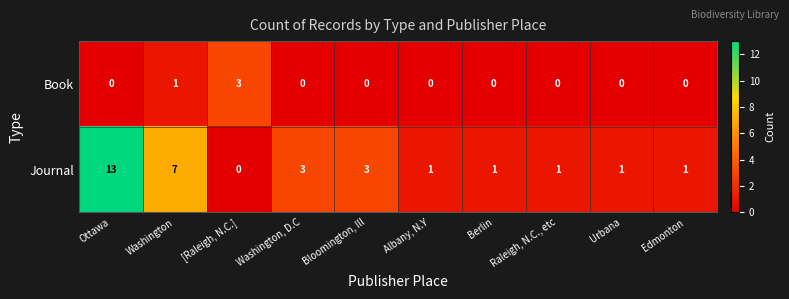

List the series in order of their peak value, highest first.

Journal, Book